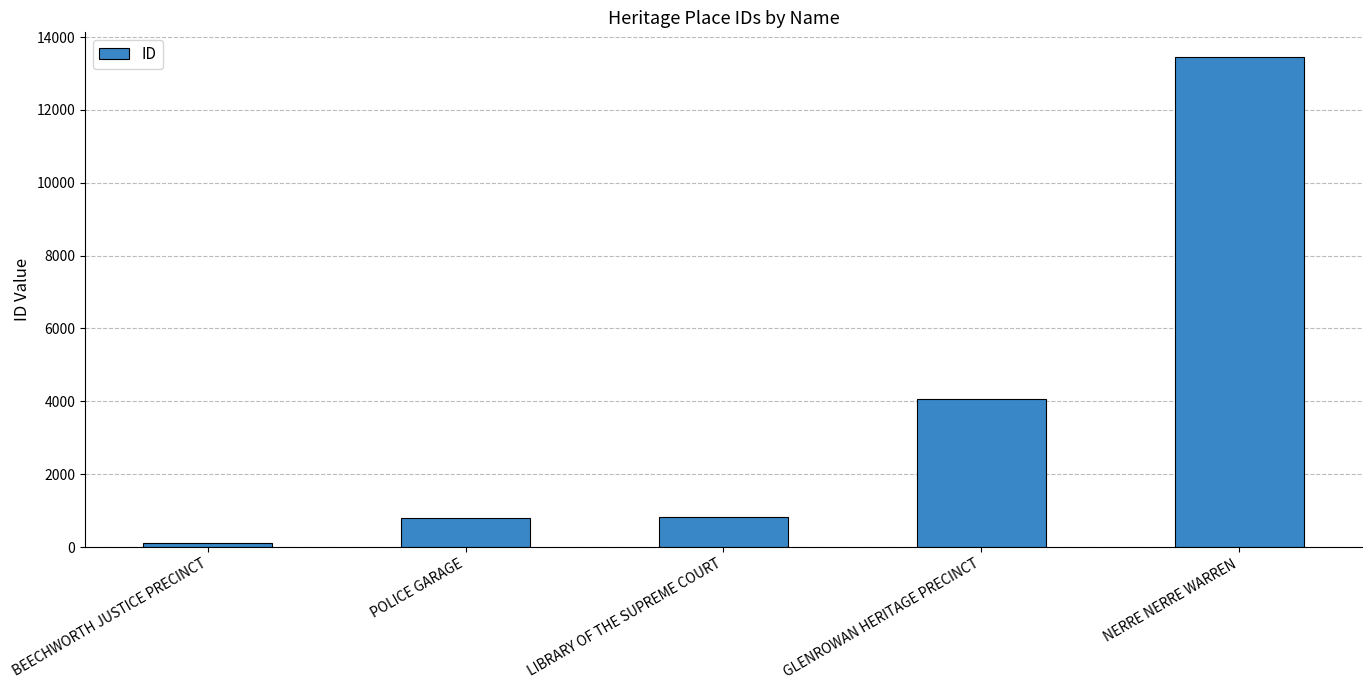

Read the value at GLENROWAN HERITAGE PRECINCT, to the nearest 10.

4070